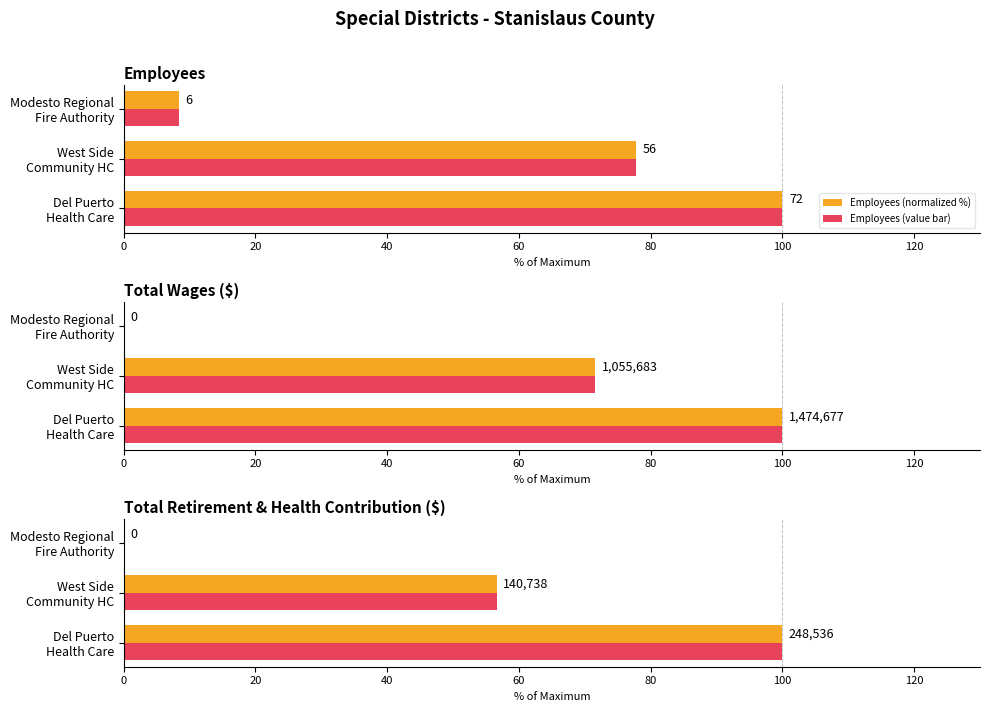

Count the number of categories in the chart.

3